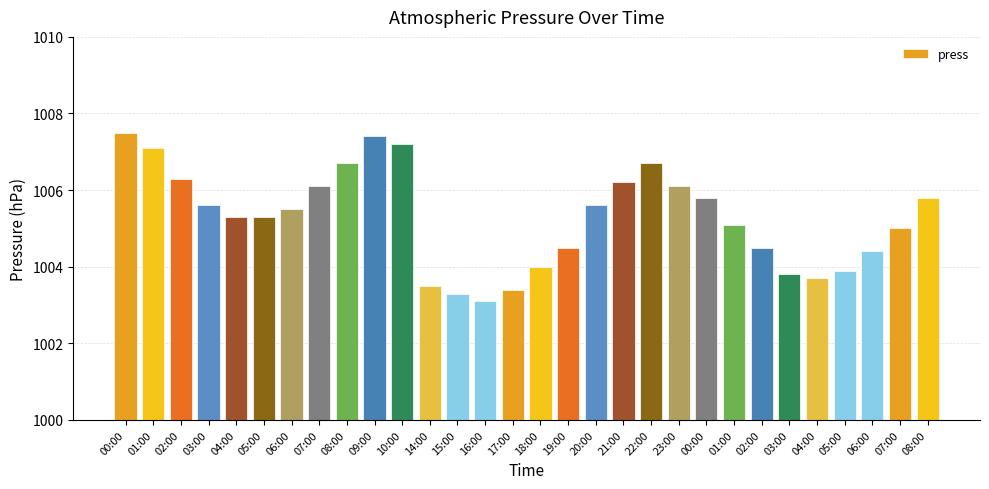

Which has a higher value, 16:00 or 08:00?

08:00